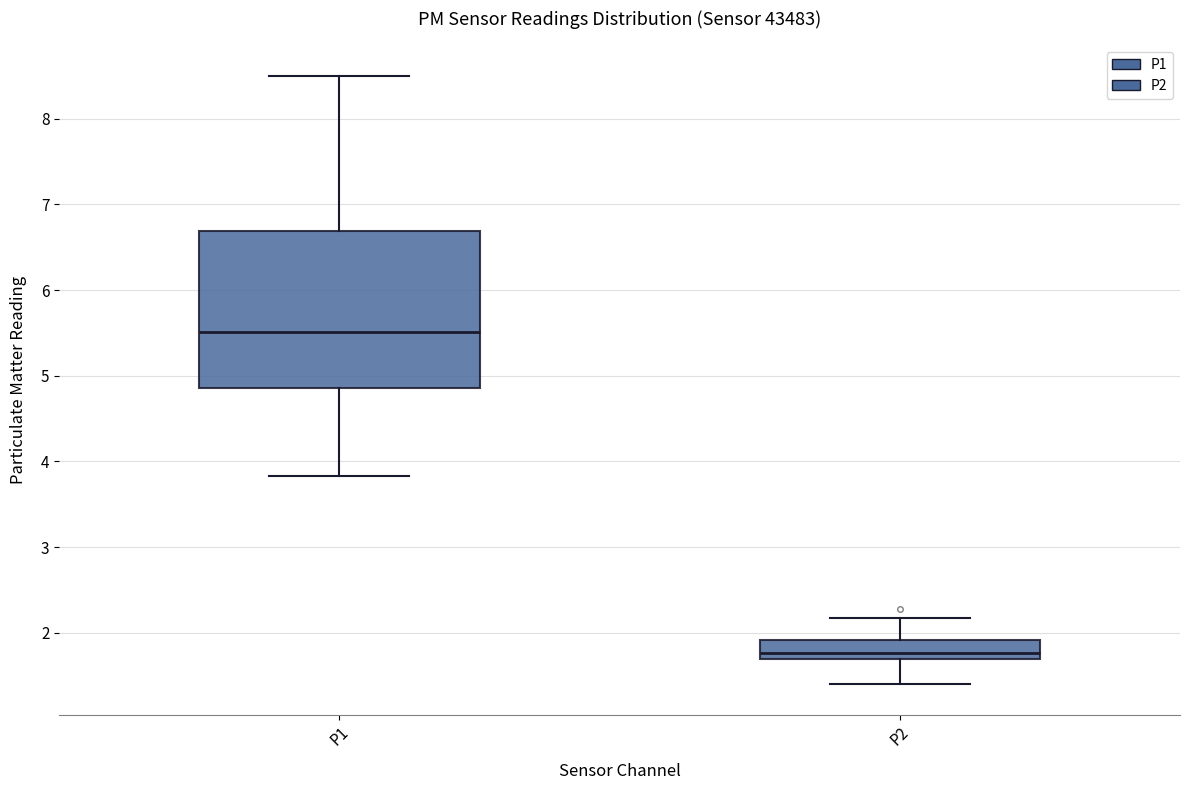

Which box's median line is the lowest?

P2